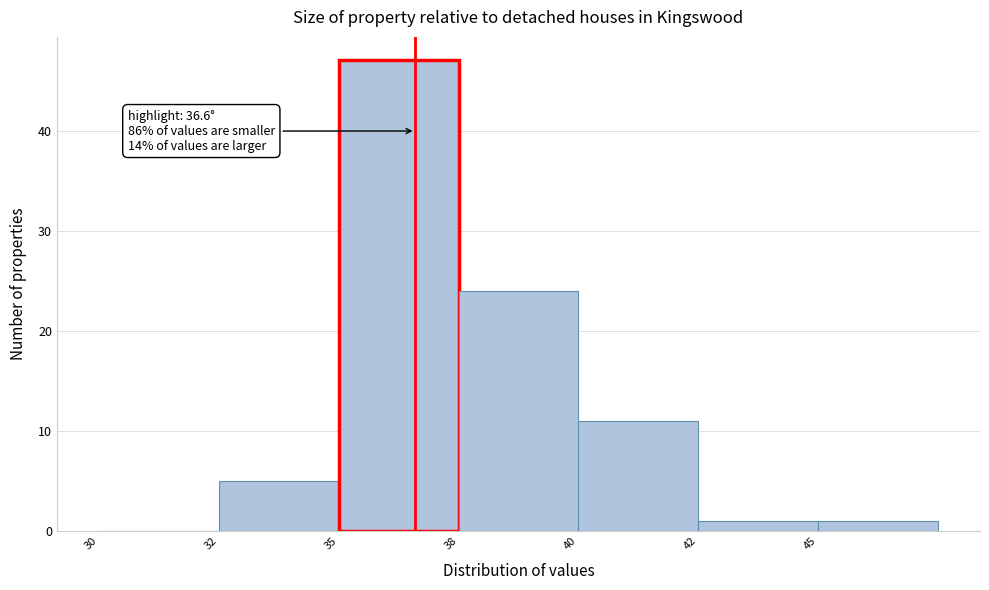

Reading left to right, extract all data points from this chart.

30=0	32=5	35=47	38=24	40=11	42=1	45=1